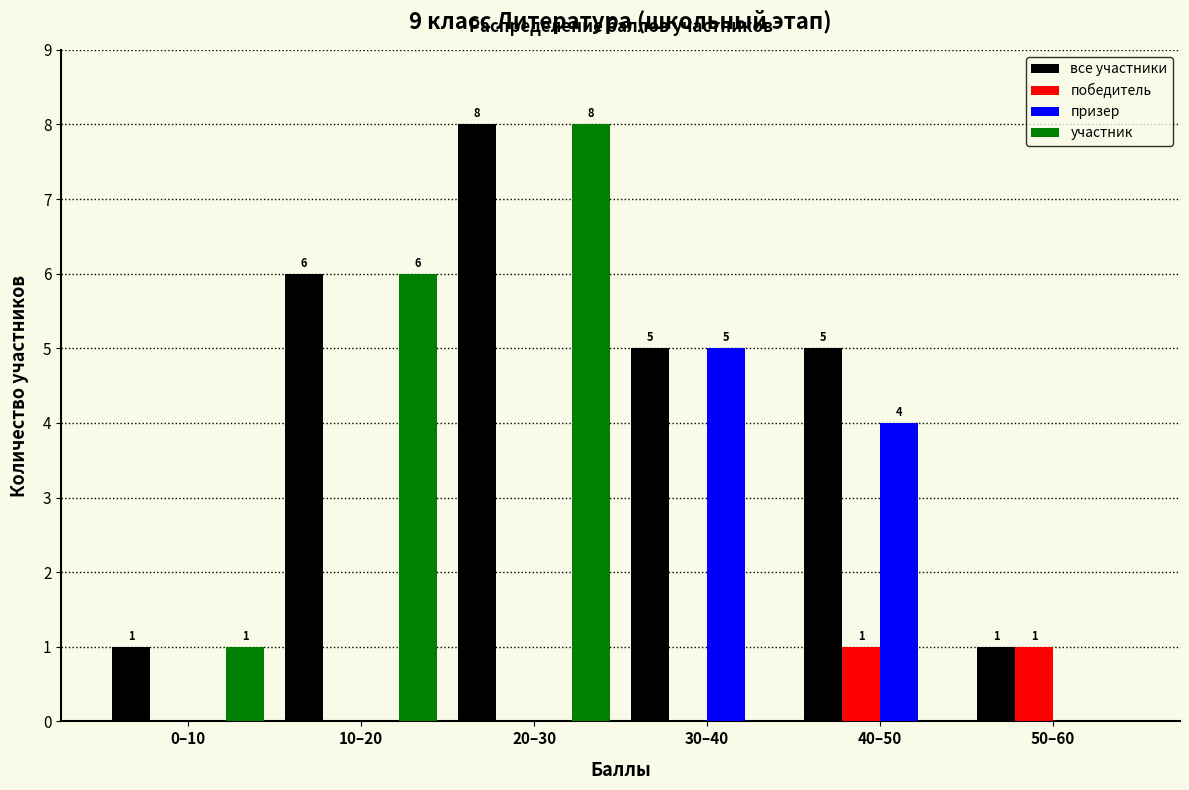

Reading left to right, list all the values displayed in this chart.

все участники: 0–10=1	10–20=6	20–30=8	30–40=5	40–50=5	50–60=1
победитель: 0–10=0	10–20=0	20–30=0	30–40=0	40–50=1	50–60=1
призер: 0–10=0	10–20=0	20–30=0	30–40=5	40–50=4	50–60=0
участник: 0–10=1	10–20=6	20–30=8	30–40=0	40–50=0	50–60=0